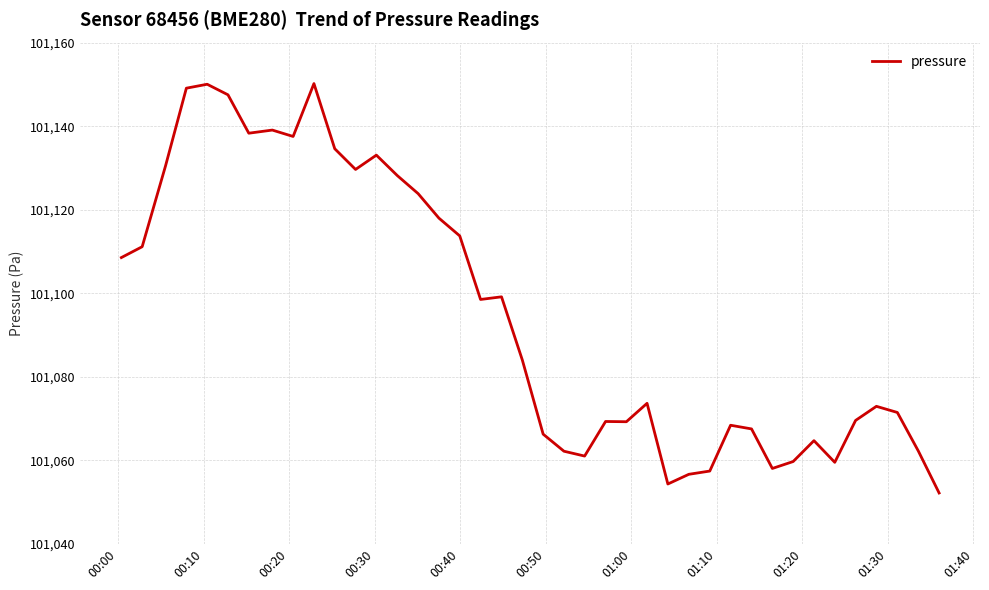

Count the number of data series in this chart.

1